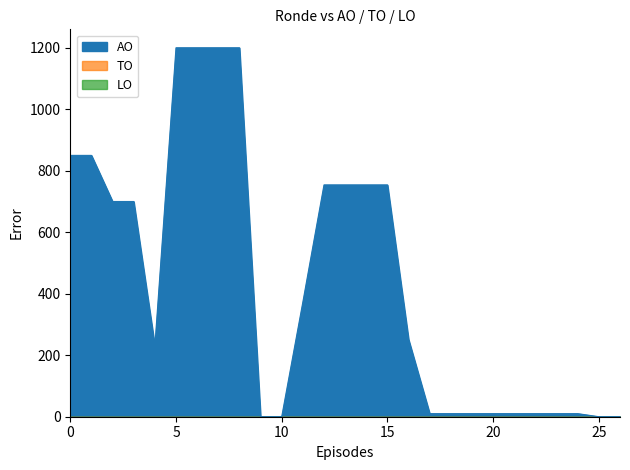

True or false: AO and TO cross at least once.

False